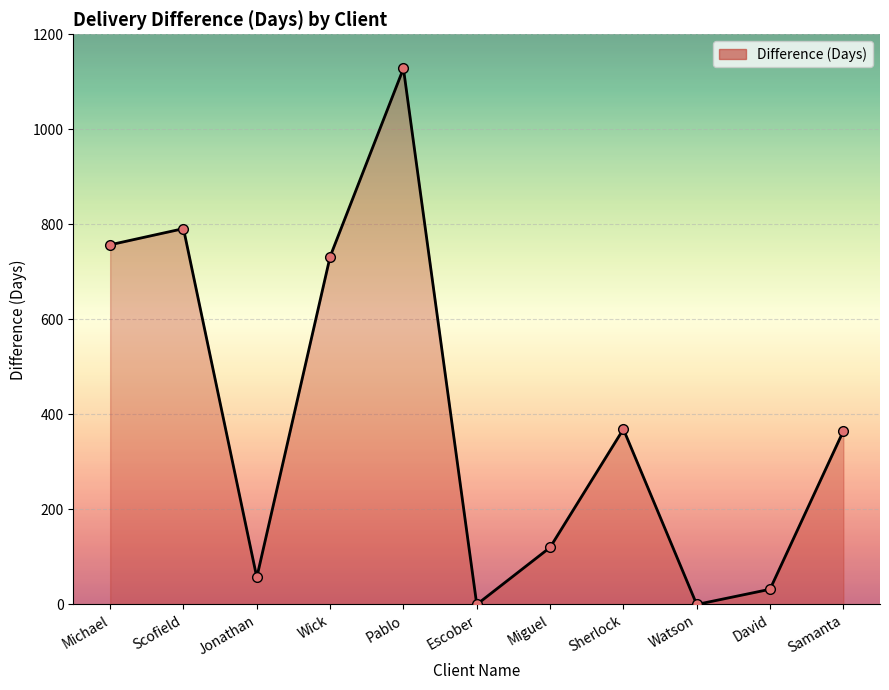

The chart shows a value of -698 at Watson. True or false?

False